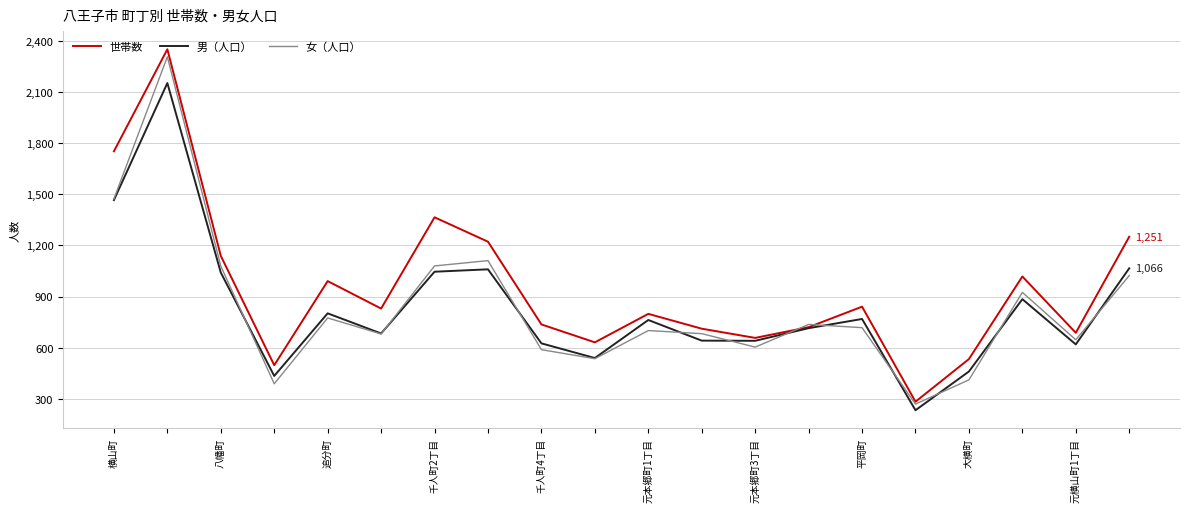

What is the highest value of the 女（人口） series?

2306